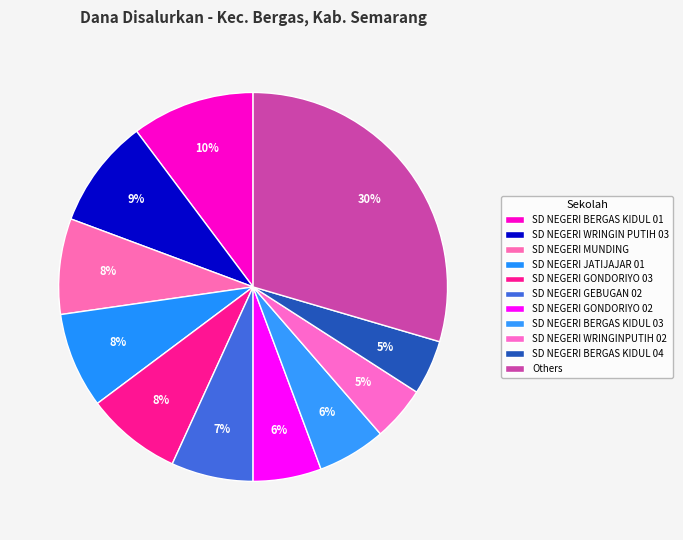

How many segments does this pie chart have?

11